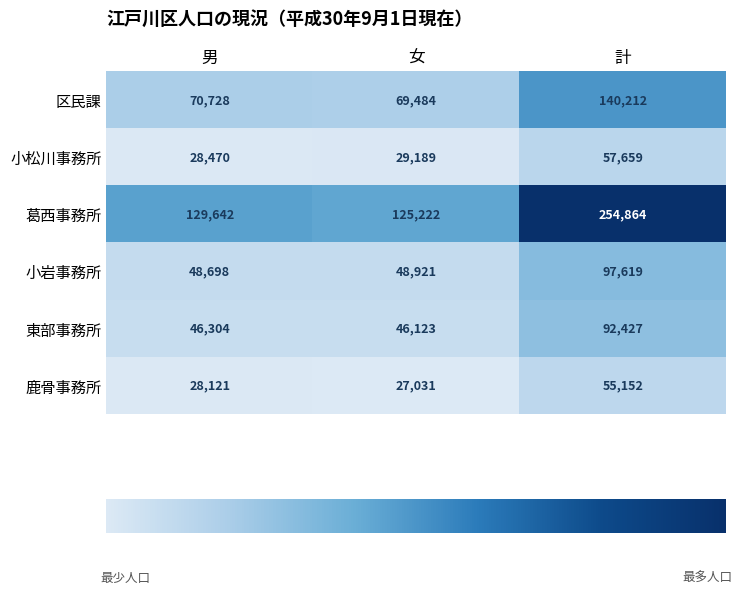

What is the total value across all series at 計?

697933